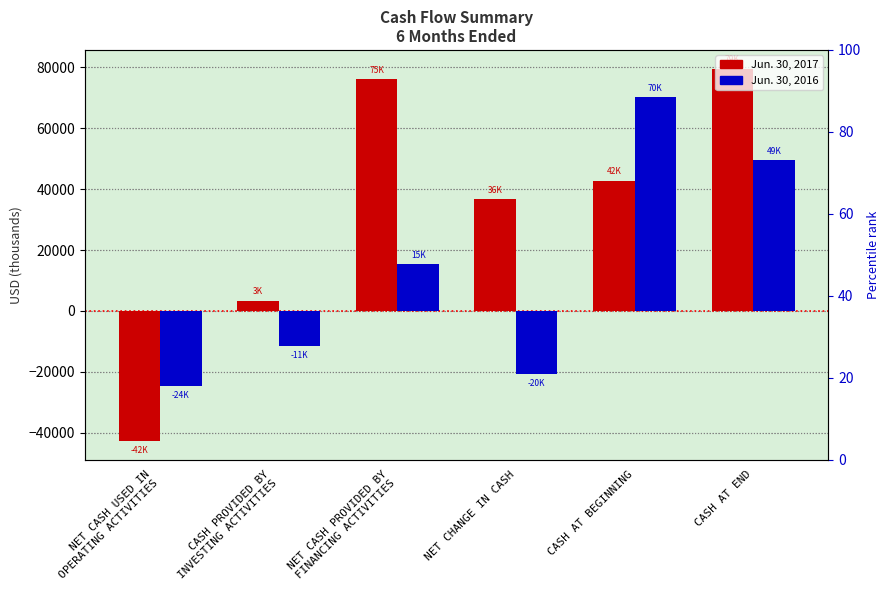

Reading left to right, what are all the values shown in this chart?

Jun. 30, 2017: NET CASH USED IN
OPERATING ACTIVITIES=-42623	CASH PROVIDED BY
INVESTING ACTIVITIES=3427	NET CASH PROVIDED BY
FINANCING ACTIVITIES=75947	NET CHANGE IN CASH=36751	CASH AT BEGINNING=42780	CASH AT END=79531
Jun. 30, 2016: NET CASH USED IN
OPERATING ACTIVITIES=-24550	CASH PROVIDED BY
INVESTING ACTIVITIES=-11409	NET CASH PROVIDED BY
FINANCING ACTIVITIES=15267	NET CHANGE IN CASH=-20692	CASH AT BEGINNING=70241	CASH AT END=49549